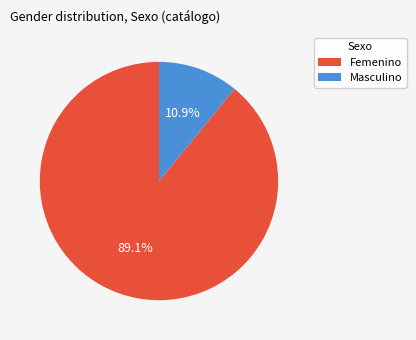

Which slice represents more than half of the pie?

Femenino